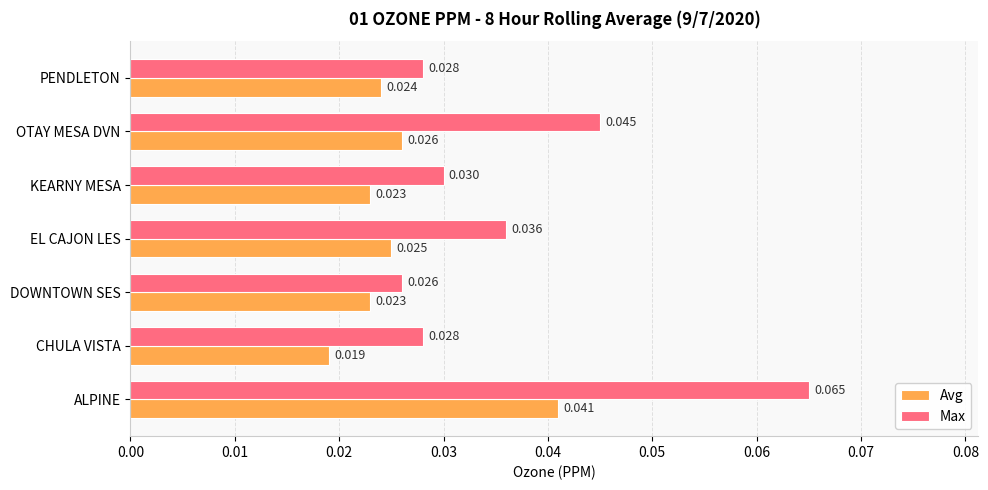

Between ALPINE and DOWNTOWN SES, which series saw the biggest shift?

Max